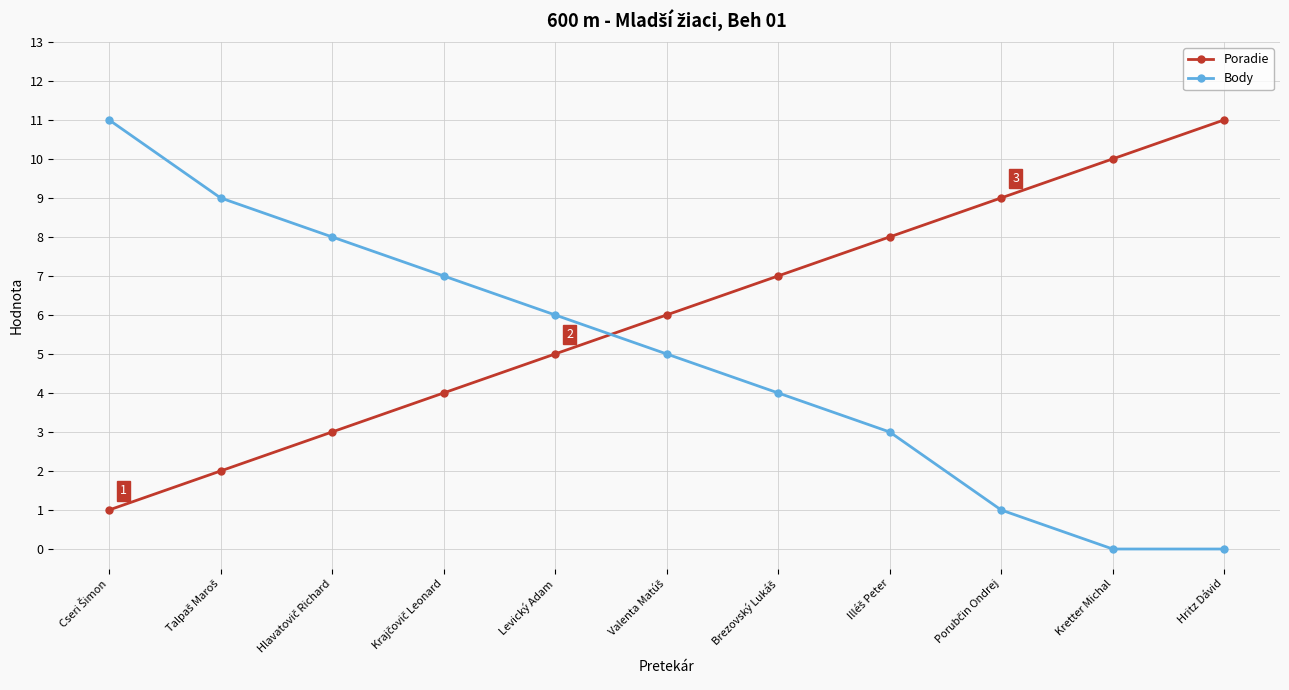

At Levický Adam, list the series in order from smallest to largest.

Poradie, Body